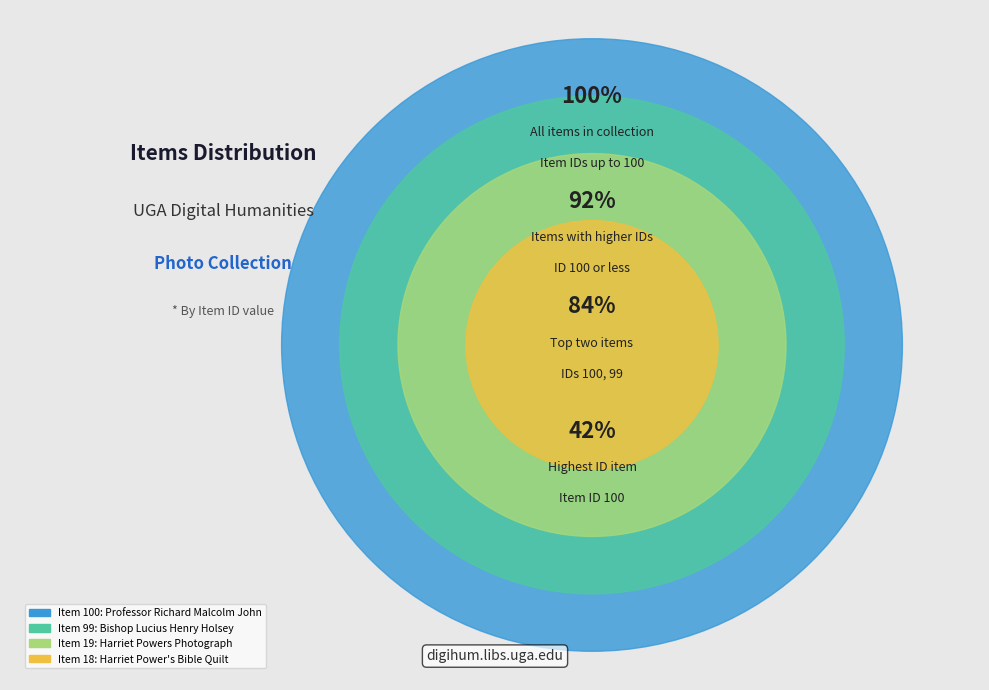

Between Bishop Lucius Henry Holsey and Harriet Powers Photograph, which is larger?

Bishop Lucius Henry Holsey